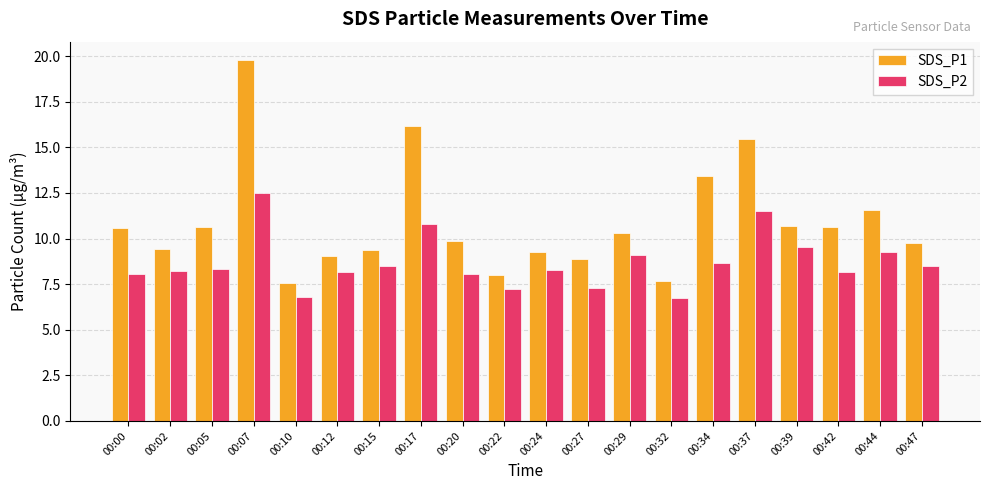

At 00:24, list the series in order from smallest to largest.

SDS_P2, SDS_P1